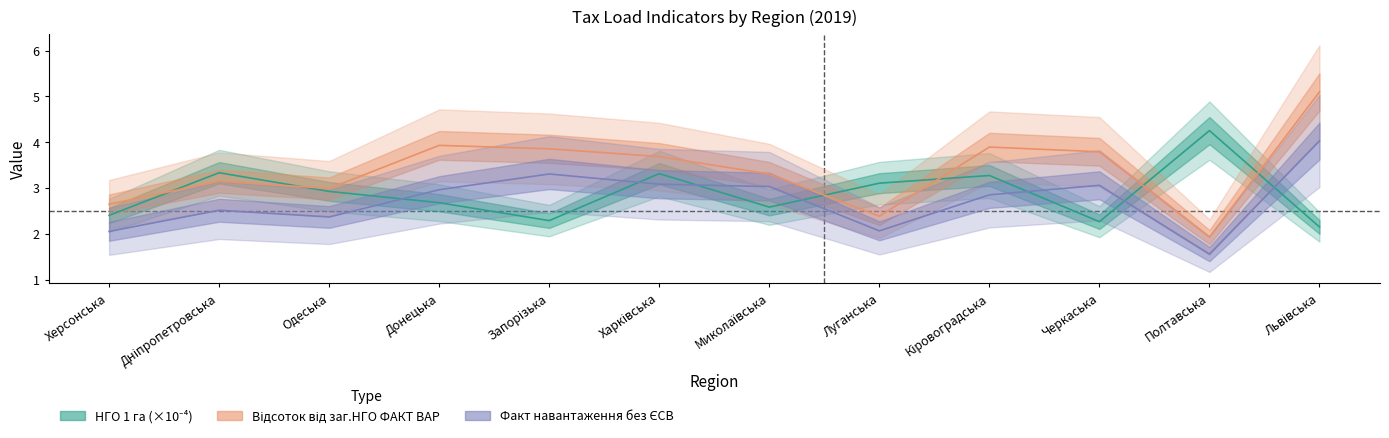

Between which two adjacent categories do Відсоток від заг.НГО ФАКТ ВАР and НГО 1 га (середнє) first intersect?

Херсонська and Дніпропетровська